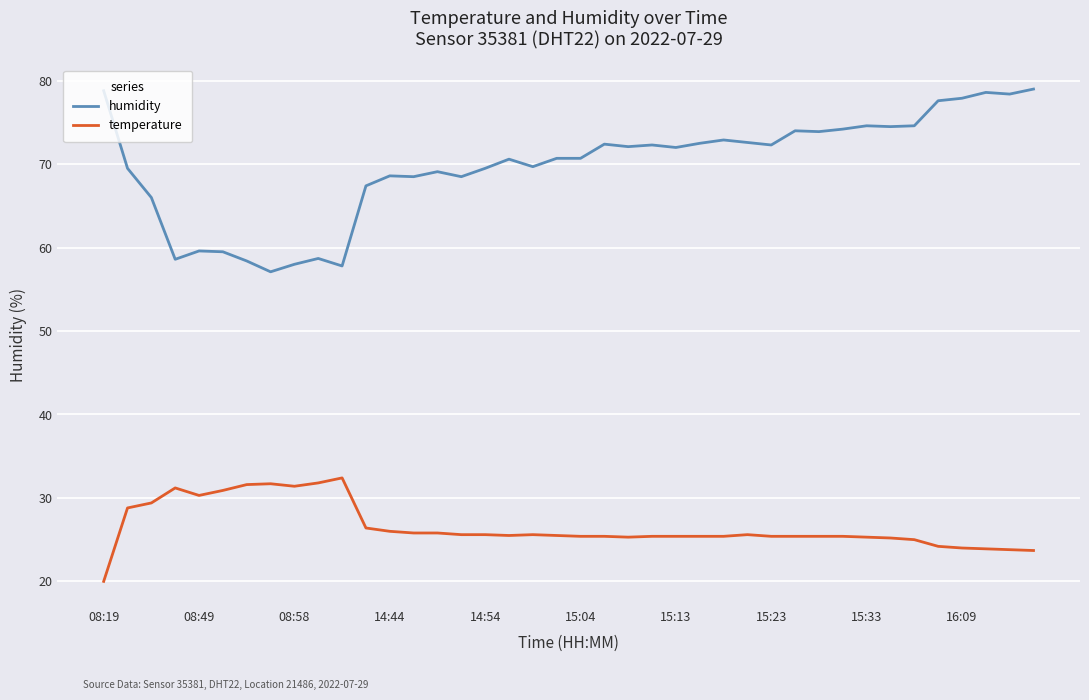

What is the maximum value shown in the chart?

79.0